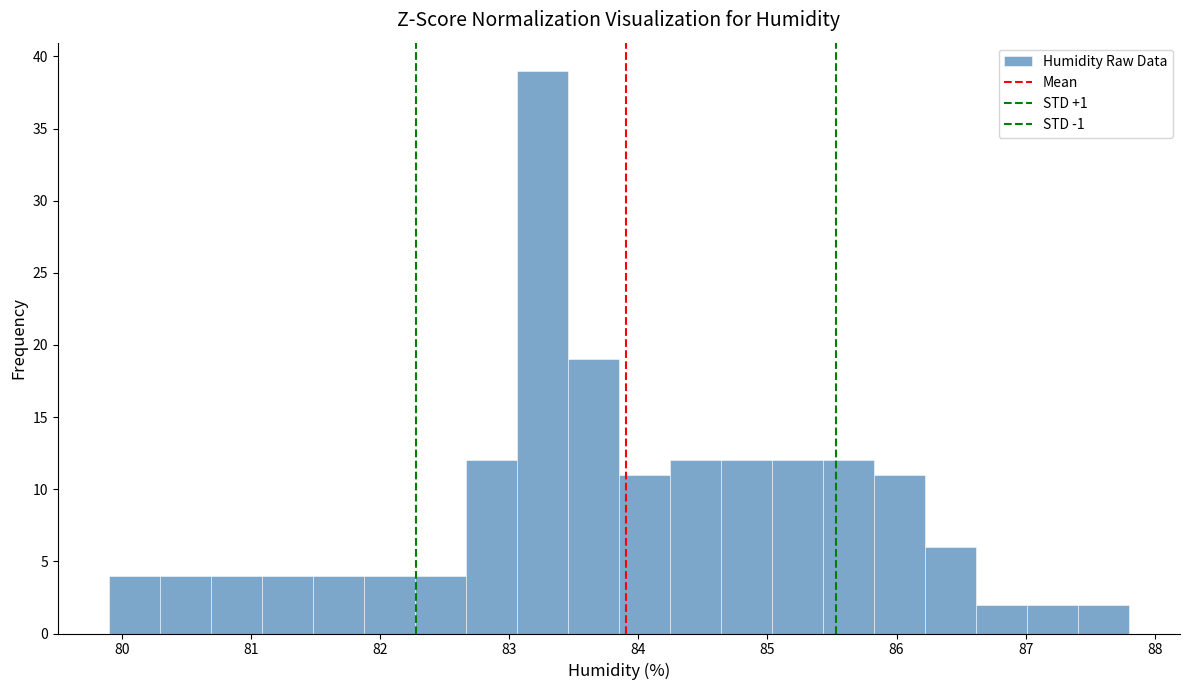

Read against the x-axis, roughly where is the centre of the tallest bar?

83.3